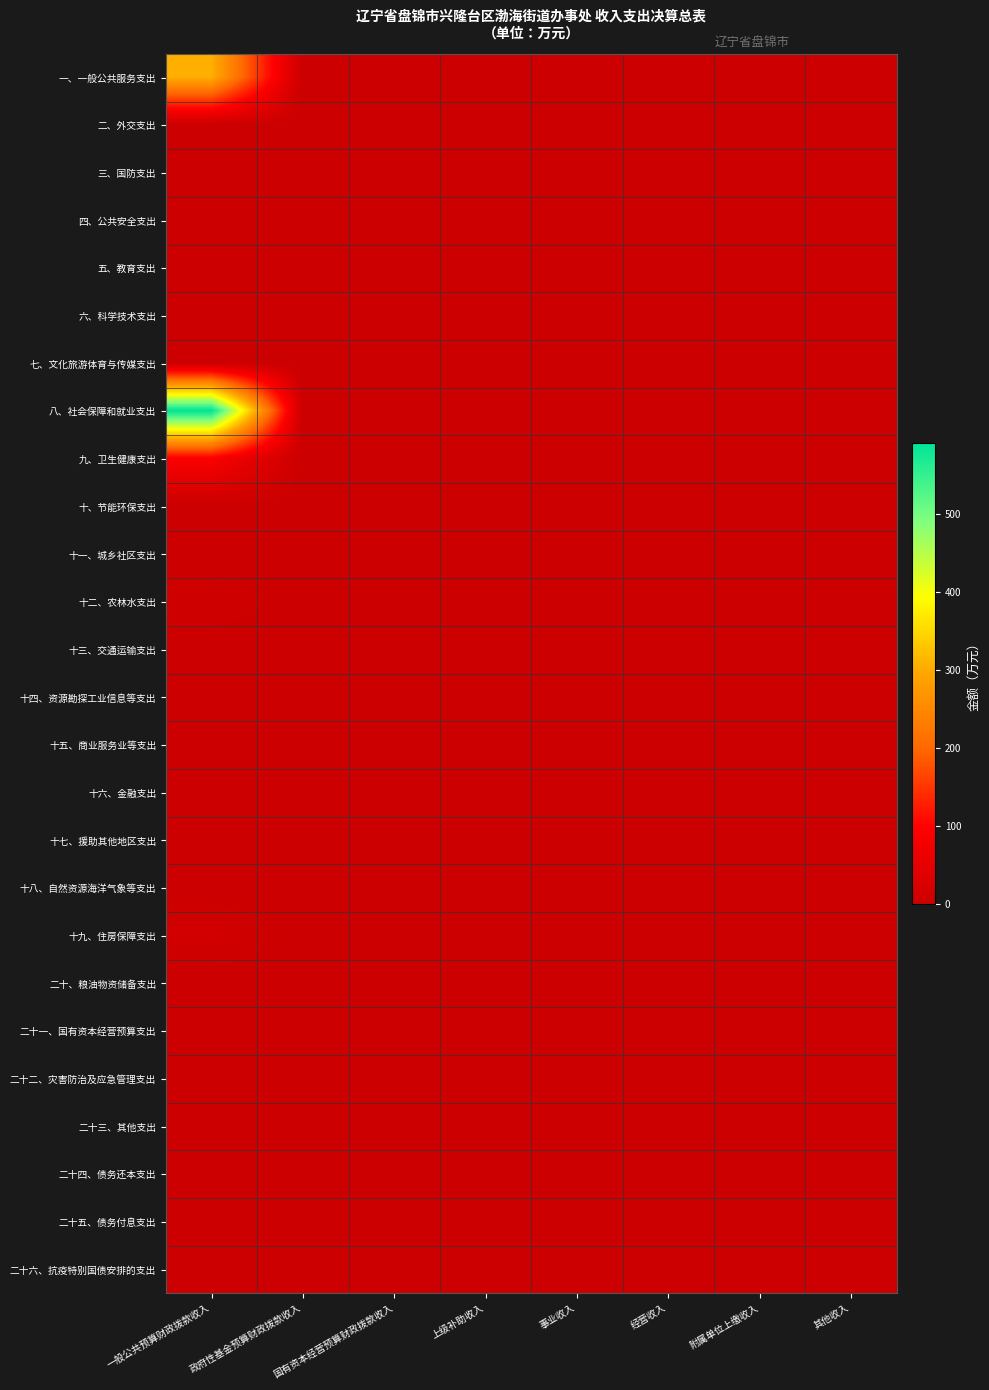

Reading right to left, what are all the values shown in this chart?

一、一般公共服务支出: 其他收入=0.0	附属单位上缴收入=0.0	经营收入=0.0	事业收入=0.0	上级补助收入=0.0	国有资本经营预算财政拨款收入=0.0	政府性基金预算财政拨款收入=0.0	一般公共预算财政拨款收入=306.1
二、外交支出: 其他收入=0.0	附属单位上缴收入=0.0	经营收入=0.0	事业收入=0.0	上级补助收入=0.0	国有资本经营预算财政拨款收入=0.0	政府性基金预算财政拨款收入=0.0	一般公共预算财政拨款收入=0.0
三、国防支出: 其他收入=0.0	附属单位上缴收入=0.0	经营收入=0.0	事业收入=0.0	上级补助收入=0.0	国有资本经营预算财政拨款收入=0.0	政府性基金预算财政拨款收入=0.0	一般公共预算财政拨款收入=0.0
四、公共安全支出: 其他收入=0.0	附属单位上缴收入=0.0	经营收入=0.0	事业收入=0.0	上级补助收入=0.0	国有资本经营预算财政拨款收入=0.0	政府性基金预算财政拨款收入=0.0	一般公共预算财政拨款收入=0.0
五、教育支出: 其他收入=0.0	附属单位上缴收入=0.0	经营收入=0.0	事业收入=0.0	上级补助收入=0.0	国有资本经营预算财政拨款收入=0.0	政府性基金预算财政拨款收入=0.0	一般公共预算财政拨款收入=0.0
六、科学技术支出: 其他收入=0.0	附属单位上缴收入=0.0	经营收入=0.0	事业收入=0.0	上级补助收入=0.0	国有资本经营预算财政拨款收入=0.0	政府性基金预算财政拨款收入=0.0	一般公共预算财政拨款收入=0.0
七、文化旅游体育与传媒支出: 其他收入=0.0	附属单位上缴收入=0.0	经营收入=0.0	事业收入=0.0	上级补助收入=0.0	国有资本经营预算财政拨款收入=0.0	政府性基金预算财政拨款收入=0.0	一般公共预算财政拨款收入=0.0
八、社会保障和就业支出: 其他收入=0.0	附属单位上缴收入=0.0	经营收入=0.0	事业收入=0.0	上级补助收入=0.0	国有资本经营预算财政拨款收入=0.0	政府性基金预算财政拨款收入=0.0	一般公共预算财政拨款收入=590.7
九、卫生健康支出: 其他收入=0.0	附属单位上缴收入=0.0	经营收入=0.0	事业收入=0.0	上级补助收入=0.0	国有资本经营预算财政拨款收入=0.0	政府性基金预算财政拨款收入=0.0	一般公共预算财政拨款收入=91.7
十、节能环保支出: 其他收入=0.0	附属单位上缴收入=0.0	经营收入=0.0	事业收入=0.0	上级补助收入=0.0	国有资本经营预算财政拨款收入=0.0	政府性基金预算财政拨款收入=0.0	一般公共预算财政拨款收入=0.0
十一、城乡社区支出: 其他收入=0.0	附属单位上缴收入=0.0	经营收入=0.0	事业收入=0.0	上级补助收入=0.0	国有资本经营预算财政拨款收入=0.0	政府性基金预算财政拨款收入=0.0	一般公共预算财政拨款收入=0.0
十二、农林水支出: 其他收入=0.0	附属单位上缴收入=0.0	经营收入=0.0	事业收入=0.0	上级补助收入=0.0	国有资本经营预算财政拨款收入=0.0	政府性基金预算财政拨款收入=0.0	一般公共预算财政拨款收入=10.0
十三、交通运输支出: 其他收入=0.0	附属单位上缴收入=0.0	经营收入=0.0	事业收入=0.0	上级补助收入=0.0	国有资本经营预算财政拨款收入=0.0	政府性基金预算财政拨款收入=0.0	一般公共预算财政拨款收入=0.0
十四、资源勘探工业信息等支出: 其他收入=0.0	附属单位上缴收入=0.0	经营收入=0.0	事业收入=0.0	上级补助收入=0.0	国有资本经营预算财政拨款收入=0.0	政府性基金预算财政拨款收入=0.0	一般公共预算财政拨款收入=0.0
十五、商业服务业等支出: 其他收入=0.0	附属单位上缴收入=0.0	经营收入=0.0	事业收入=0.0	上级补助收入=0.0	国有资本经营预算财政拨款收入=0.0	政府性基金预算财政拨款收入=0.0	一般公共预算财政拨款收入=0.0
十六、金融支出: 其他收入=0.0	附属单位上缴收入=0.0	经营收入=0.0	事业收入=0.0	上级补助收入=0.0	国有资本经营预算财政拨款收入=0.0	政府性基金预算财政拨款收入=0.0	一般公共预算财政拨款收入=0.0
十七、援助其他地区支出: 其他收入=0.0	附属单位上缴收入=0.0	经营收入=0.0	事业收入=0.0	上级补助收入=0.0	国有资本经营预算财政拨款收入=0.0	政府性基金预算财政拨款收入=0.0	一般公共预算财政拨款收入=0.0
十八、自然资源海洋气象等支出: 其他收入=0.0	附属单位上缴收入=0.0	经营收入=0.0	事业收入=0.0	上级补助收入=0.0	国有资本经营预算财政拨款收入=0.0	政府性基金预算财政拨款收入=0.0	一般公共预算财政拨款收入=0.0
十九、住房保障支出: 其他收入=0.0	附属单位上缴收入=0.0	经营收入=0.0	事业收入=0.0	上级补助收入=0.0	国有资本经营预算财政拨款收入=0.0	政府性基金预算财政拨款收入=0.0	一般公共预算财政拨款收入=13.4
二十、粮油物资储备支出: 其他收入=0.0	附属单位上缴收入=0.0	经营收入=0.0	事业收入=0.0	上级补助收入=0.0	国有资本经营预算财政拨款收入=0.0	政府性基金预算财政拨款收入=0.0	一般公共预算财政拨款收入=0.0
二十一、国有资本经营预算支出: 其他收入=0.0	附属单位上缴收入=0.0	经营收入=0.0	事业收入=0.0	上级补助收入=0.0	国有资本经营预算财政拨款收入=0.0	政府性基金预算财政拨款收入=0.0	一般公共预算财政拨款收入=0.0
二十二、灾害防治及应急管理支出: 其他收入=0.0	附属单位上缴收入=0.0	经营收入=0.0	事业收入=0.0	上级补助收入=0.0	国有资本经营预算财政拨款收入=0.0	政府性基金预算财政拨款收入=0.0	一般公共预算财政拨款收入=0.0
二十三、其他支出: 其他收入=0.0	附属单位上缴收入=0.0	经营收入=0.0	事业收入=0.0	上级补助收入=0.0	国有资本经营预算财政拨款收入=0.0	政府性基金预算财政拨款收入=0.0	一般公共预算财政拨款收入=0.0
二十四、债务还本支出: 其他收入=0.0	附属单位上缴收入=0.0	经营收入=0.0	事业收入=0.0	上级补助收入=0.0	国有资本经营预算财政拨款收入=0.0	政府性基金预算财政拨款收入=0.0	一般公共预算财政拨款收入=0.0
二十五、债务付息支出: 其他收入=0.0	附属单位上缴收入=0.0	经营收入=0.0	事业收入=0.0	上级补助收入=0.0	国有资本经营预算财政拨款收入=0.0	政府性基金预算财政拨款收入=0.0	一般公共预算财政拨款收入=0.0
二十六、抗疫特别国债安排的支出: 其他收入=0.0	附属单位上缴收入=0.0	经营收入=0.0	事业收入=0.0	上级补助收入=0.0	国有资本经营预算财政拨款收入=0.0	政府性基金预算财政拨款收入=0.0	一般公共预算财政拨款收入=0.0